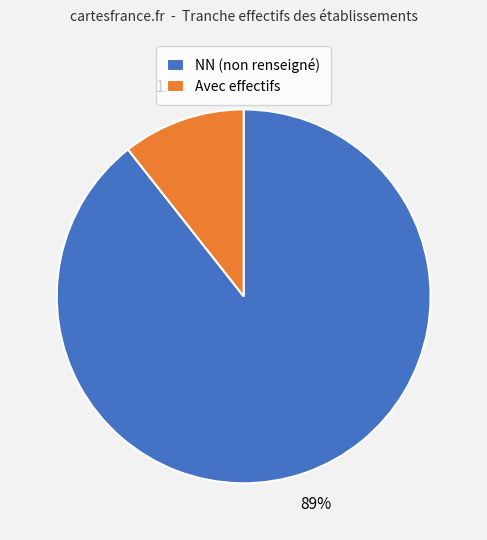

Is there a majority slice in this chart?

Yes